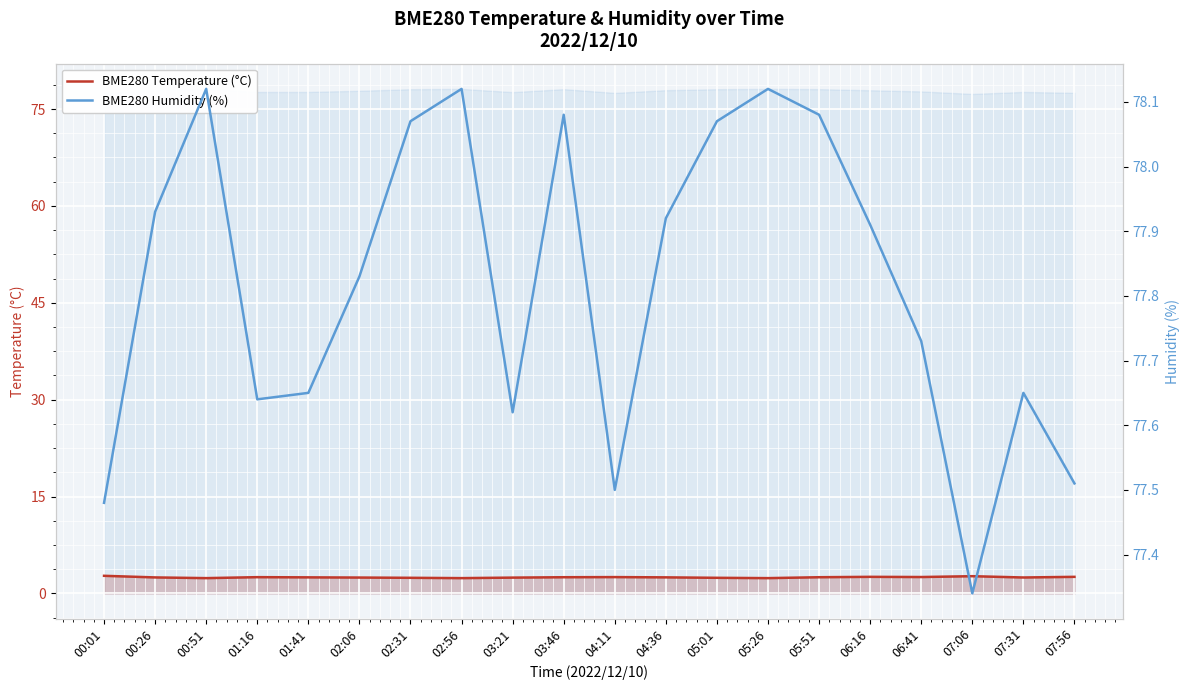

True or false: BME280 Humidity (%) and BME280 Temperature (°C) cross at least once.

False